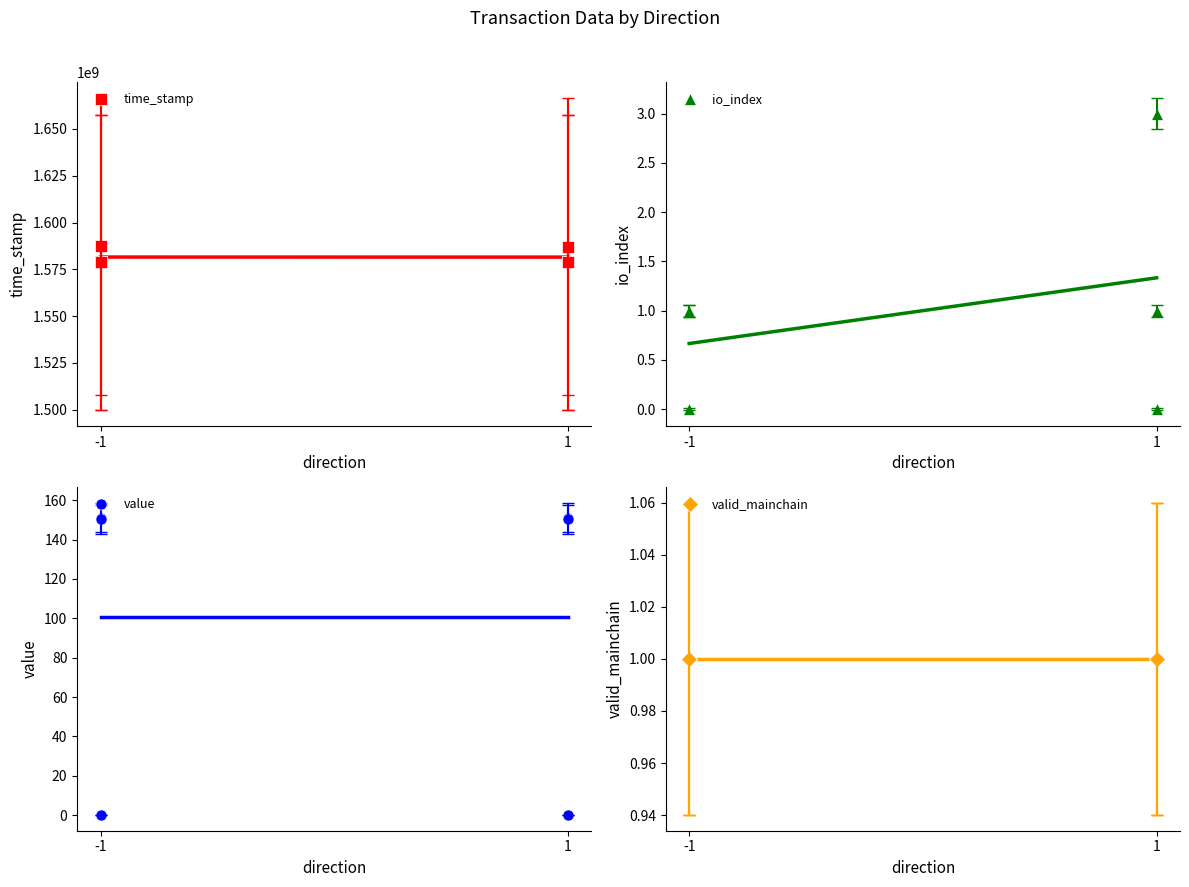

How many values in the time_stamp series exceed 1578729380?

2